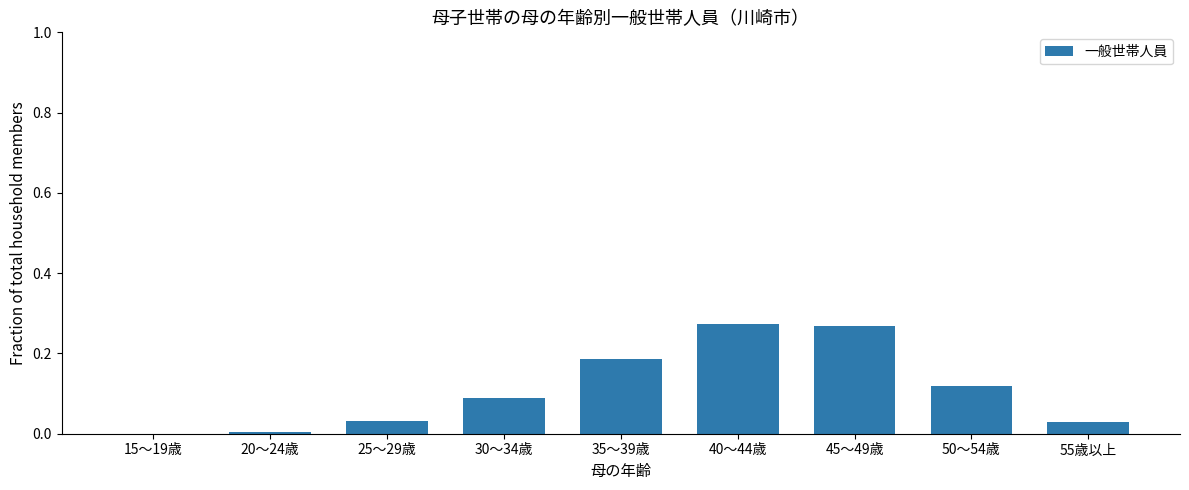

Is it true that the value at 25～29歳 is 0.0?

True